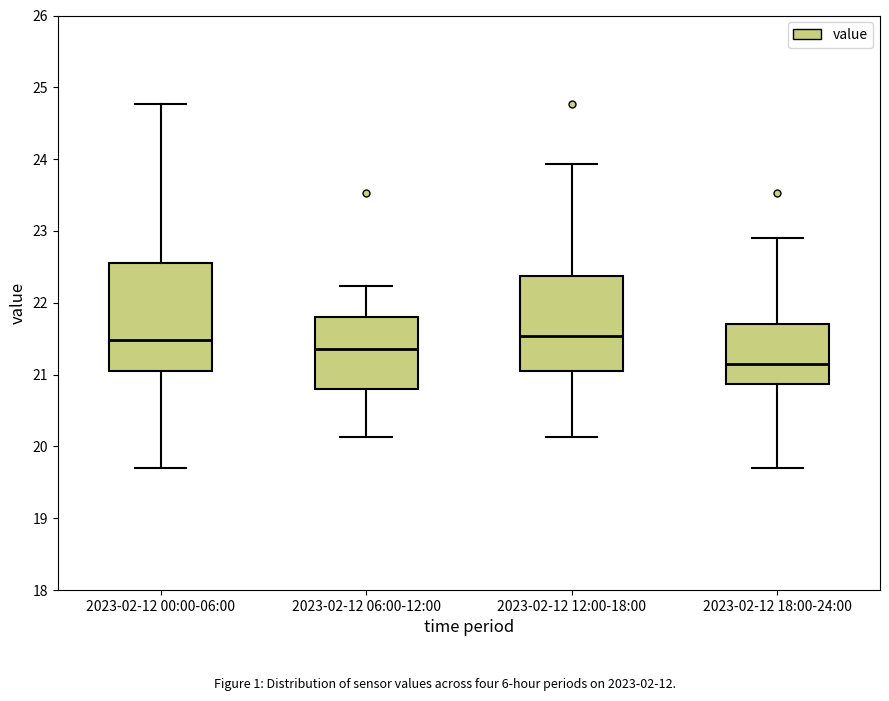

Reading left to right, transcribe this box plot: for each box, give where its median line is, the range the box spans, and where its two whiskers end, as read against the y-axis. The values are not printed on the chart, so give them approximately, as read against the axis.

2023-02-12 00:00-06:00: median 21.5, box 21.1 to 22.6, whiskers 19.7 to 24.8
2023-02-12 06:00-12:00: median 21.4, box 20.8 to 21.8, whiskers 20.1 to 22.2
2023-02-12 12:00-18:00: median 21.5, box 21.1 to 22.4, whiskers 20.1 to 23.9
2023-02-12 18:00-24:00: median 21.2, box 20.9 to 21.7, whiskers 19.7 to 22.9